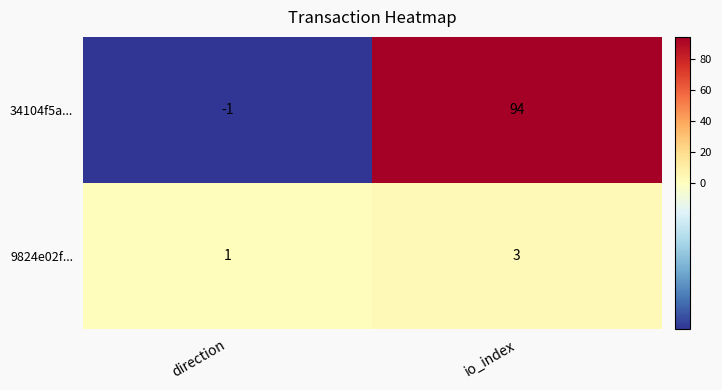

At direction, list the series in order from smallest to largest.

34104f5a..., 9824e02f...